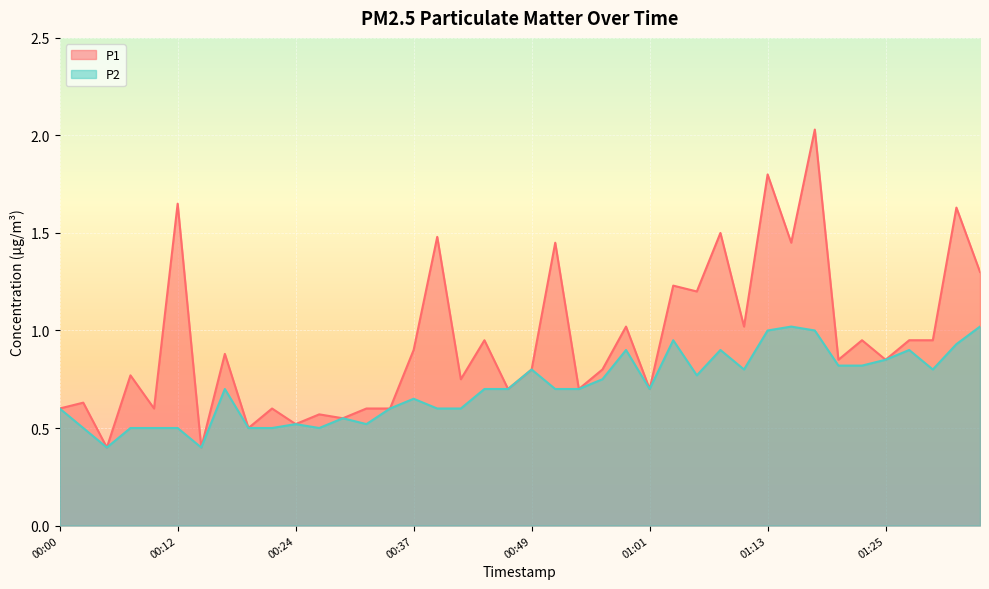

Which label corresponds to the smallest value in the chart?

00:05